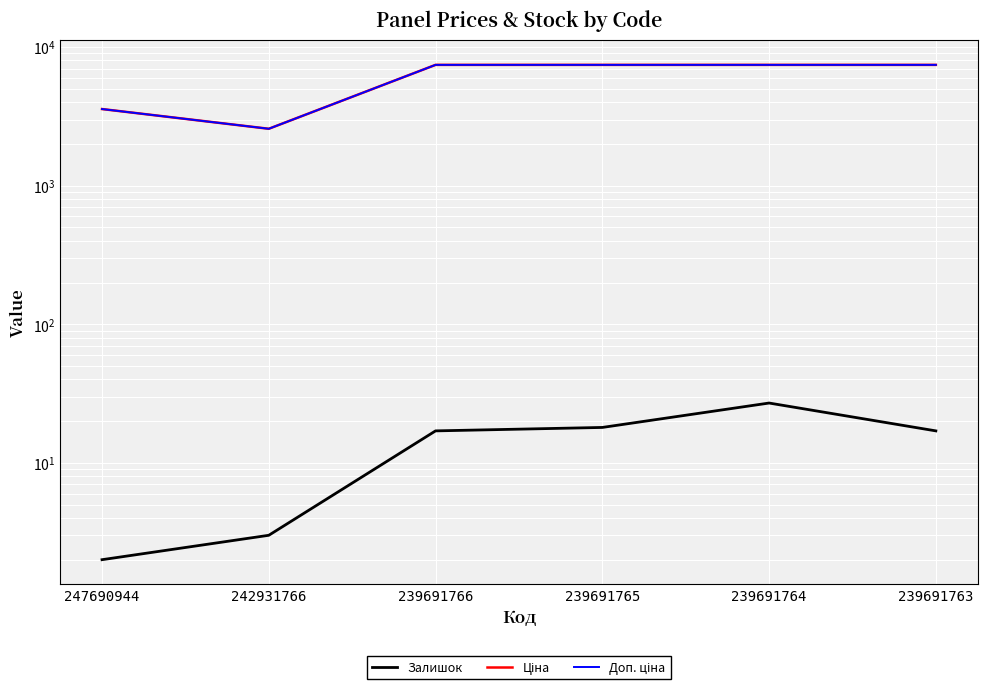

At which label does Доп. ціна first exceed 7436?

239691766